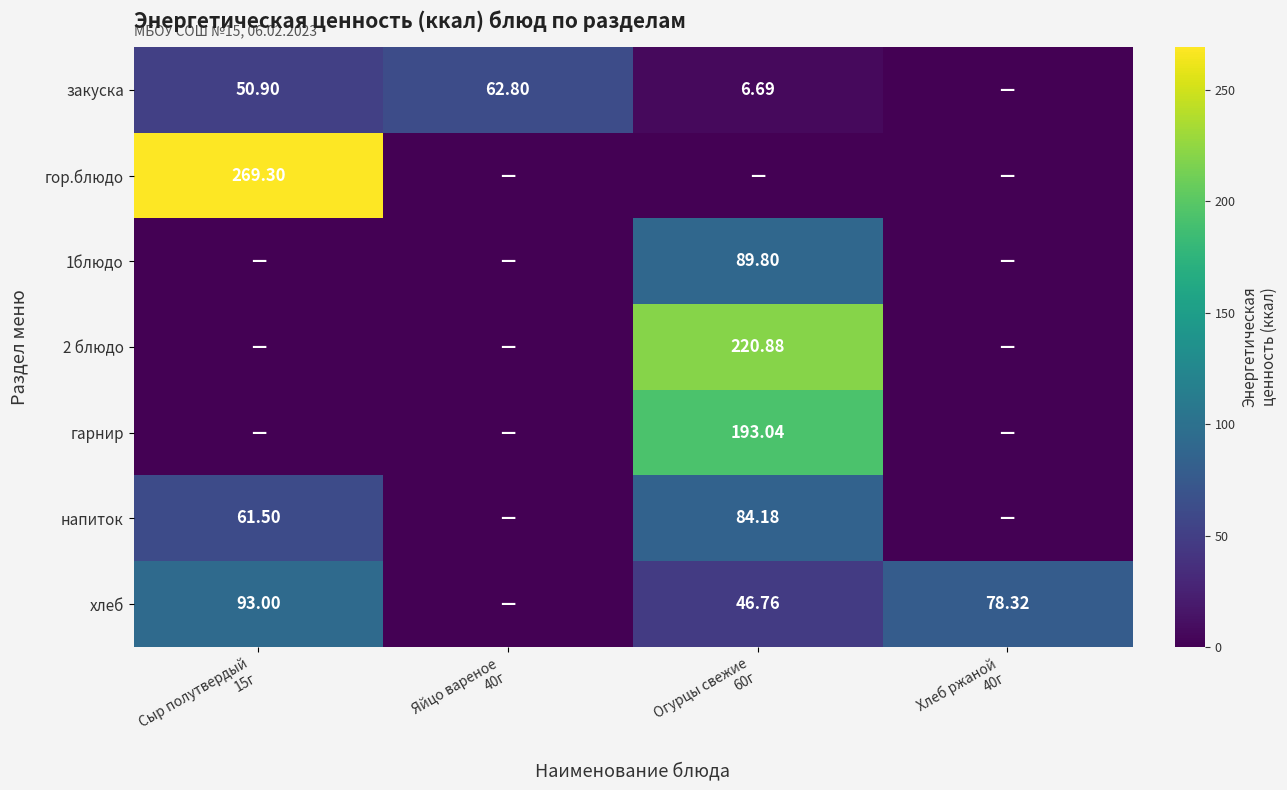

Which series has the largest range (max minus min)?

гор.блюдо